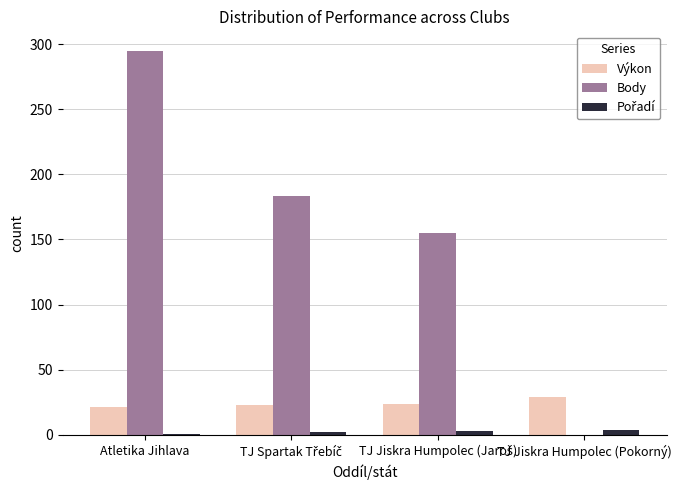

The Body series shows 295.0 at Atletika Jihlava. True or false?

True